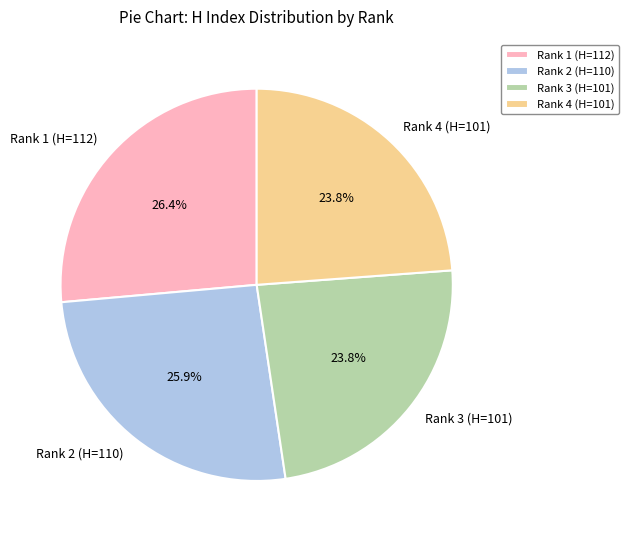

Is Rank 3 (H=101) the majority of the pie?

No